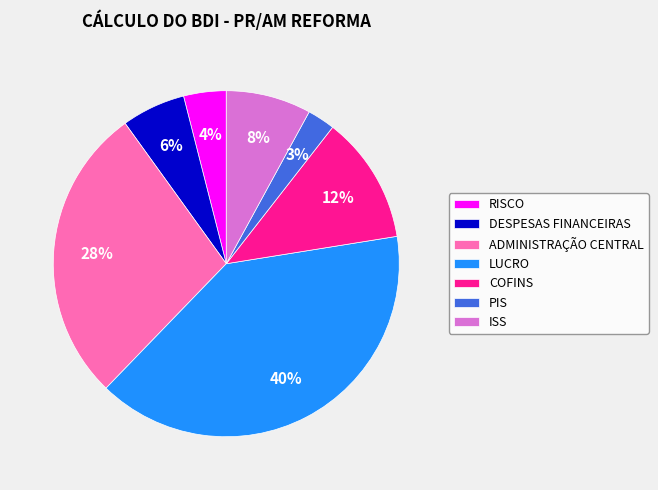

Rank the categories by value from highest to lowest.

LUCRO, ADMINISTRAÇÃO CENTRAL, COFINS, ISS, DESPESAS FINANCEIRAS, RISCO, PIS